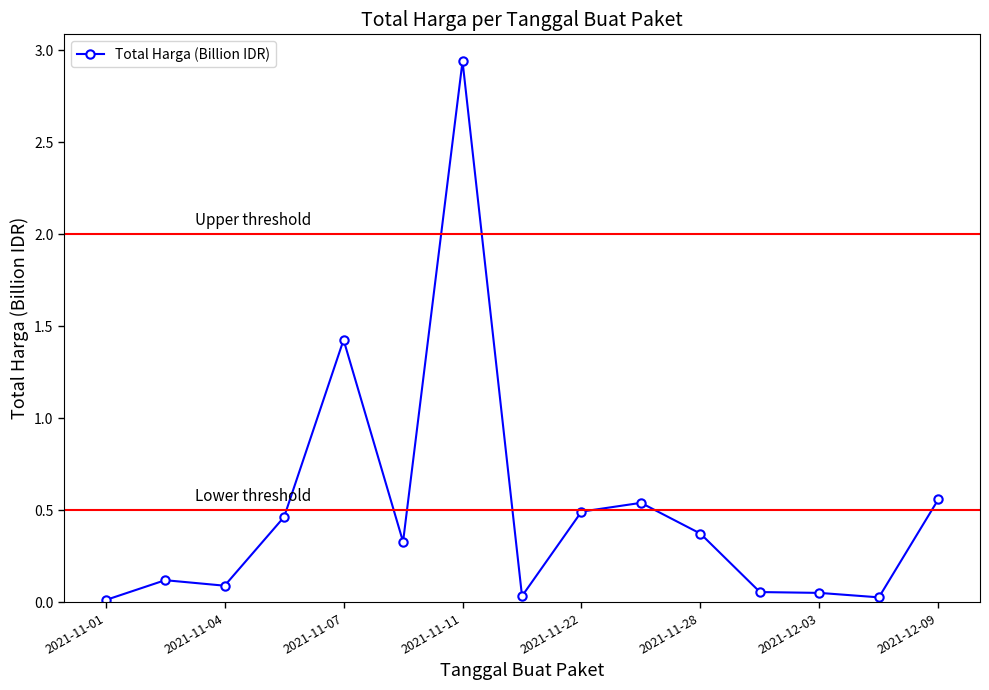

What is the sum of all values?

7.5